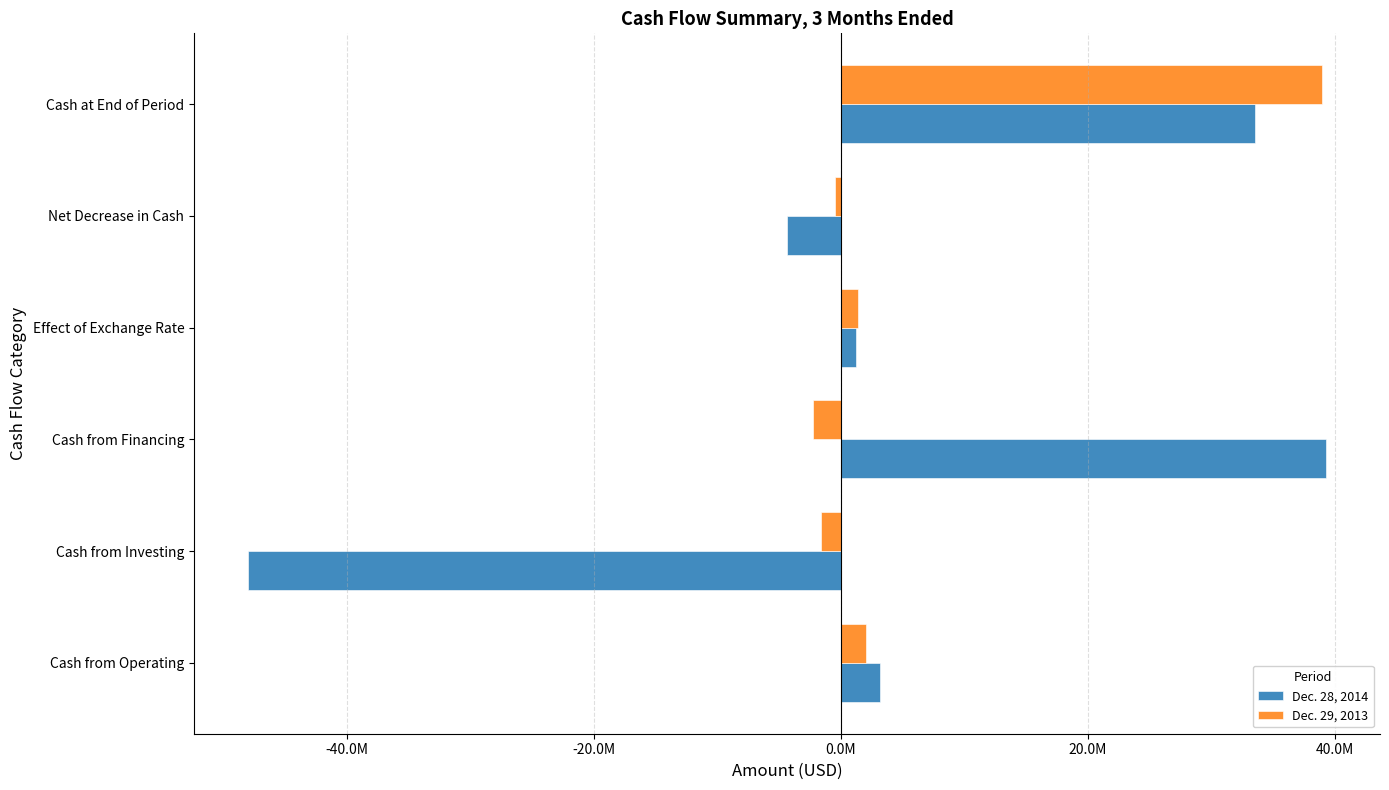

What are all the series names shown in the legend?

Dec. 28, 2014, Dec. 29, 2013